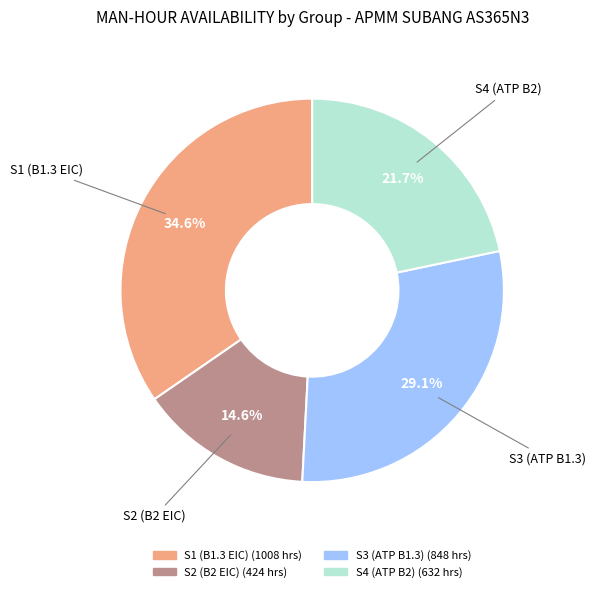

What percentage is the S3 (ATP B1.3) slice, to the nearest percent?

29%